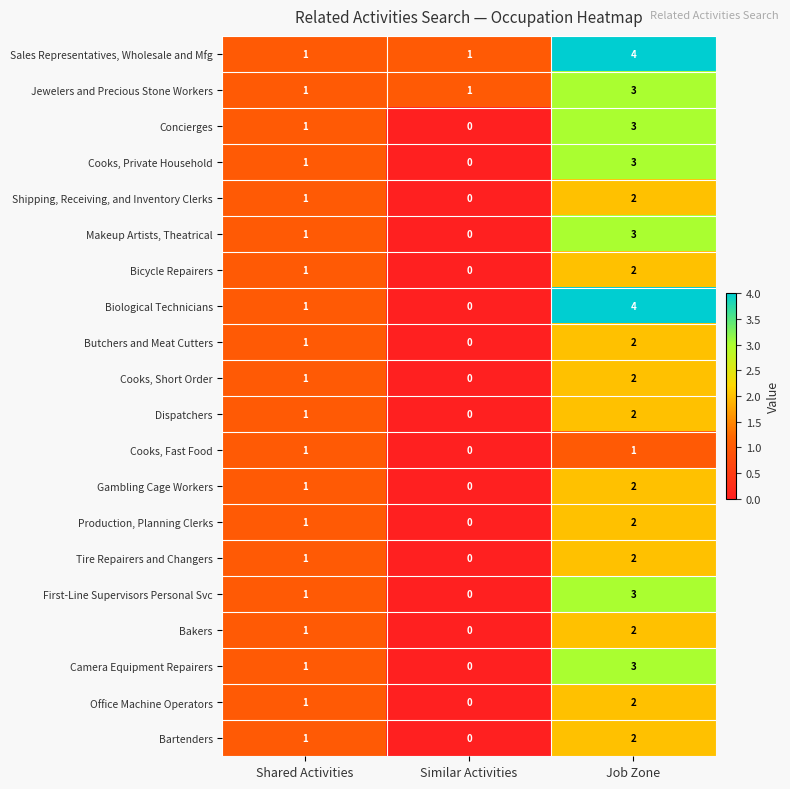

What is the spread (max minus min) of values at Job Zone?

3